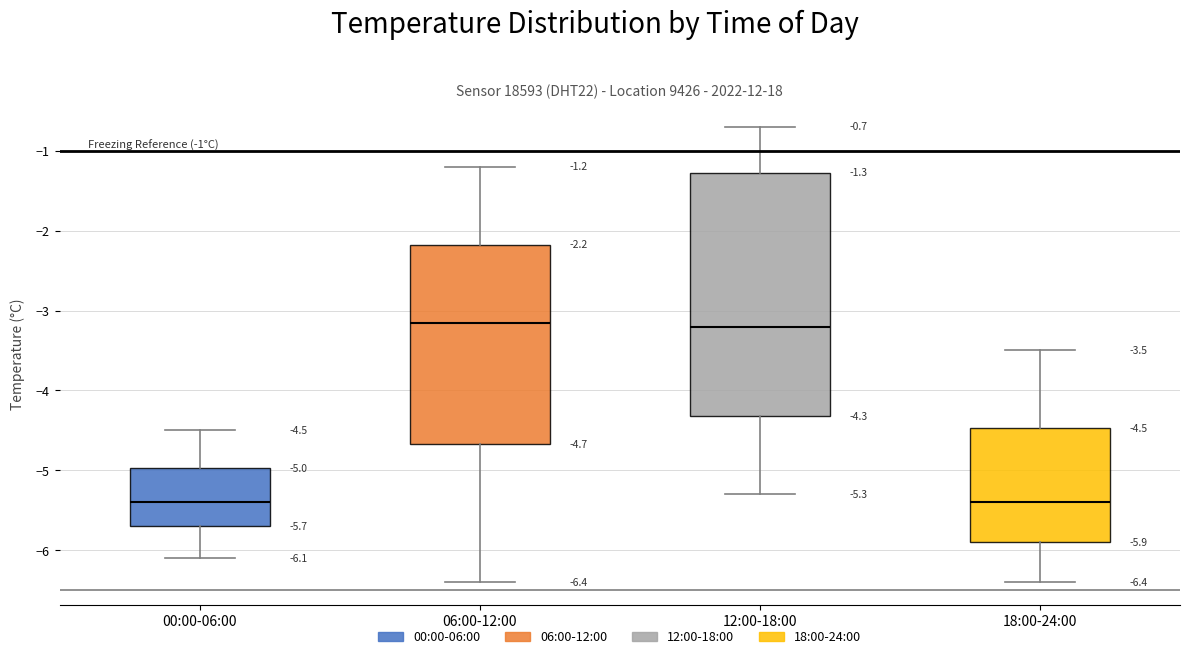

Which box is the tallest, from its lower edge to its upper edge?

12:00-18:00